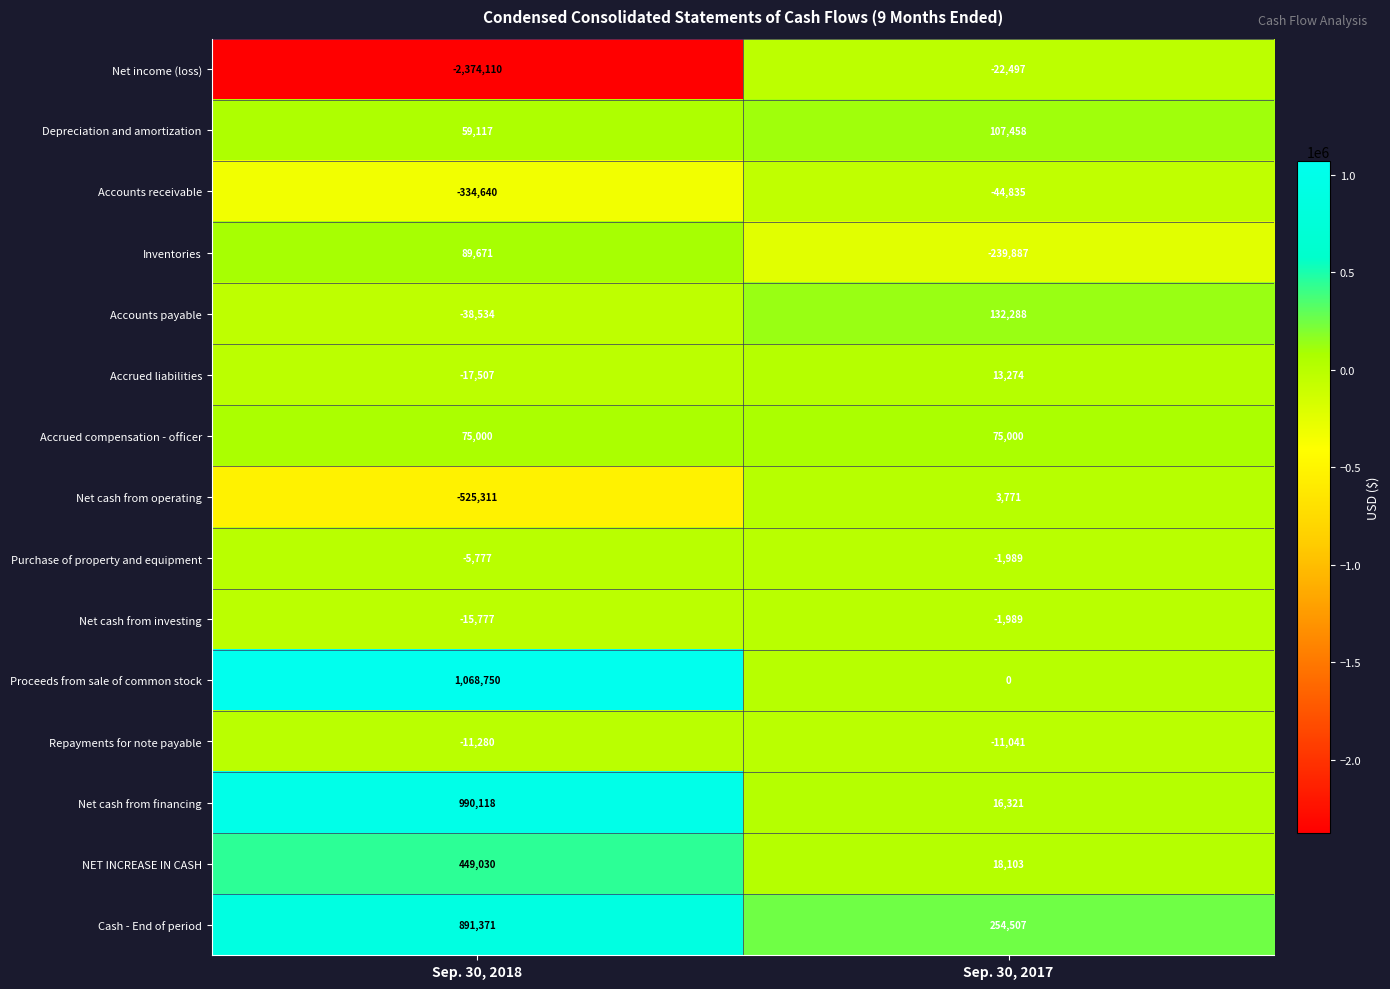

List the labels in order of NET INCREASE IN CASH value, largest first.

Sep. 30, 2018, Sep. 30, 2017